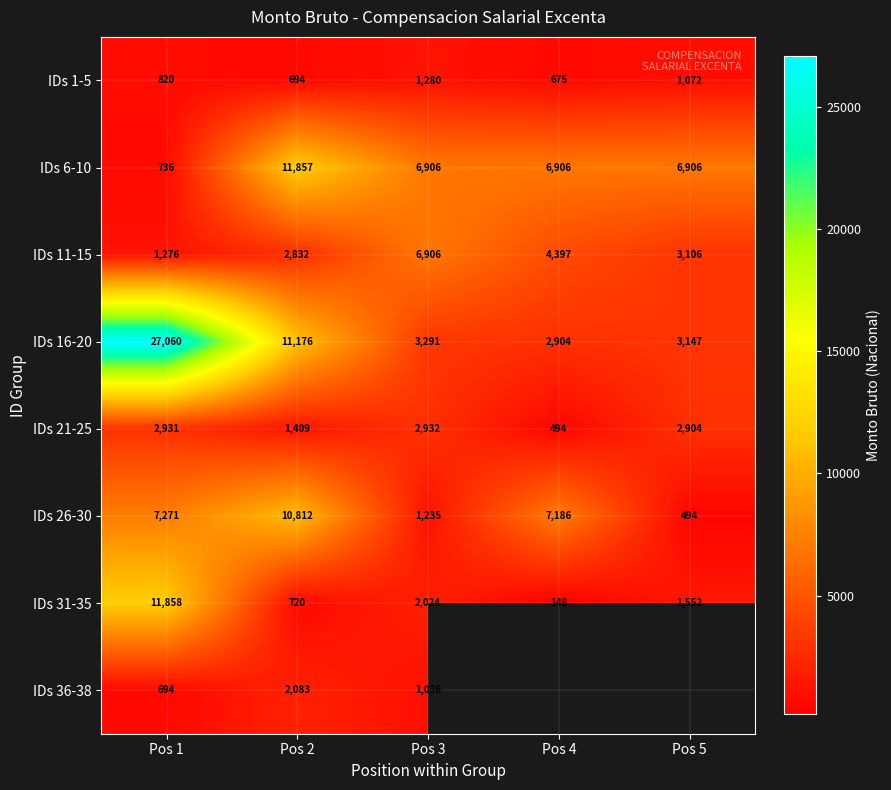

What is the spread (max minus min) of values at Pos 4?

7038.0